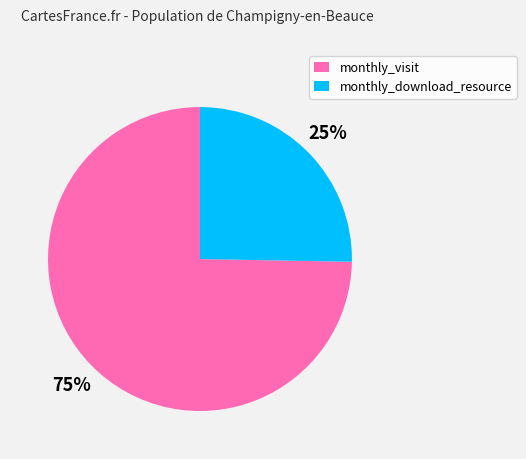

Do monthly_download_resource and monthly_visit together represent more than half of the pie?

Yes